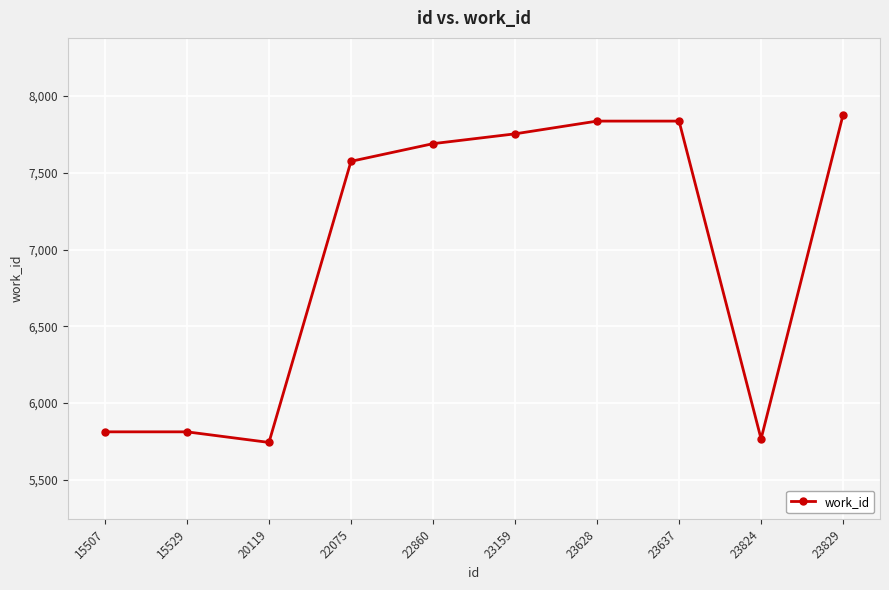

What value does the data have at 15507, to the nearest 100?

5800